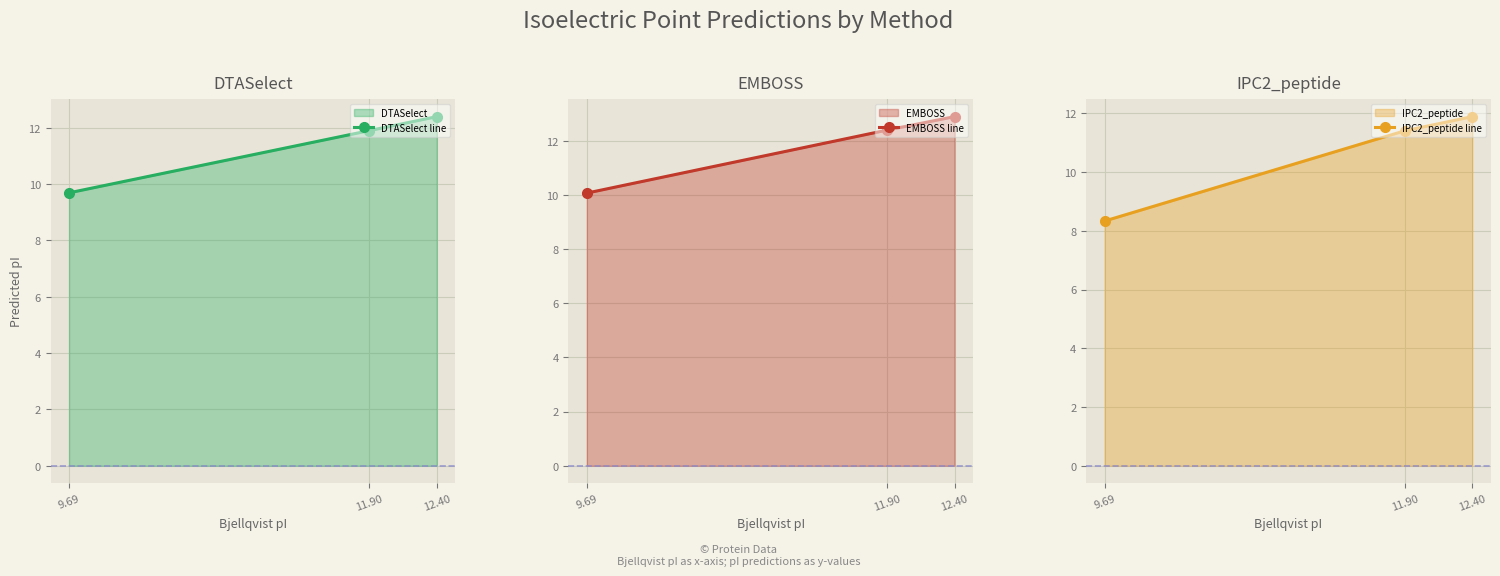

Rank the series by their average value, from lowest to highest.

IPC2_peptide line, DTASelect line, EMBOSS line